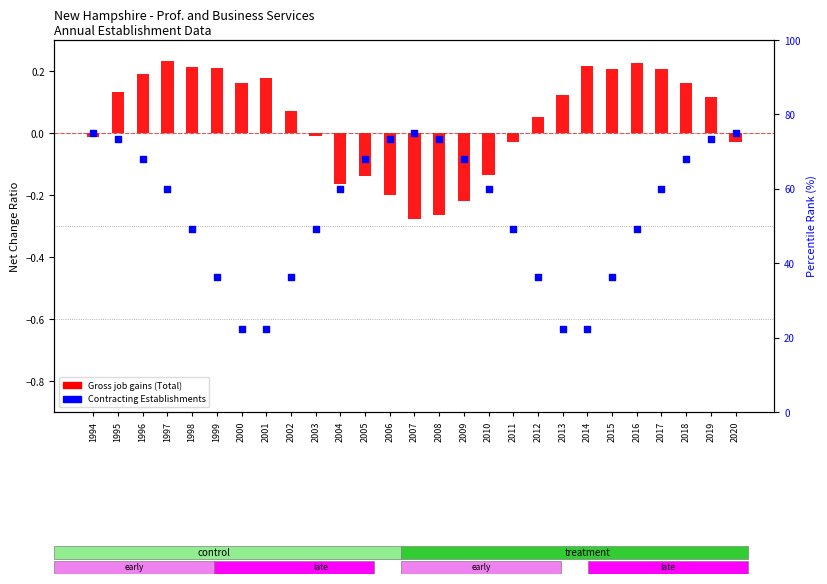

Which series has the largest Y range (max minus min)?

Contracting Establishments